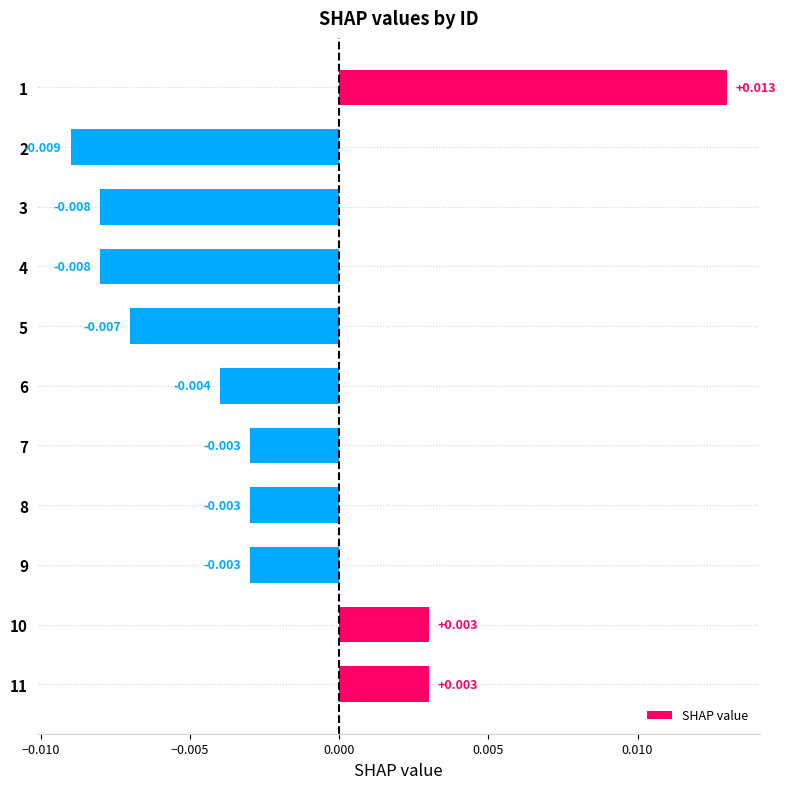

Count the number of categories in the chart.

11